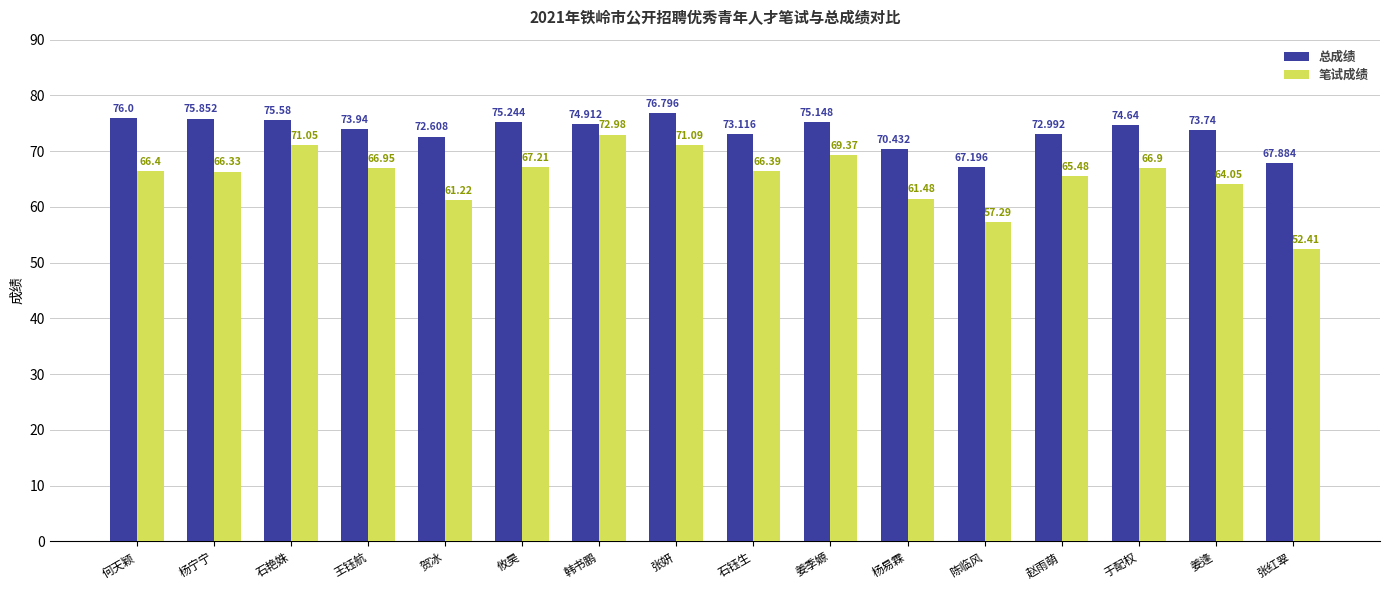

List the series in order of their overall mean, lowest first.

笔试成绩, 总成绩